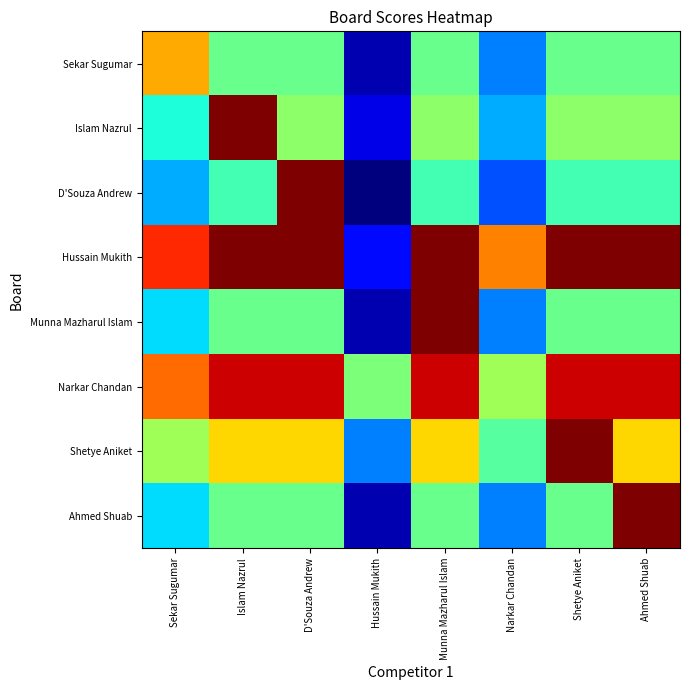

Which category has the highest value across all series?

Islam Nazrul